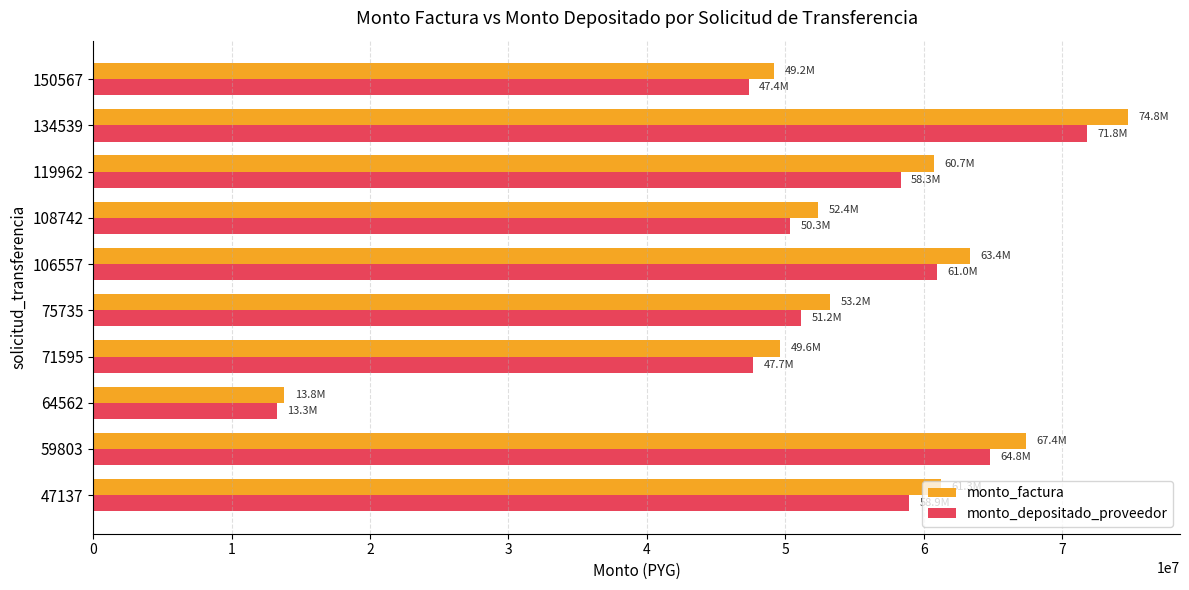

Which series has the widest spread of values?

monto_factura